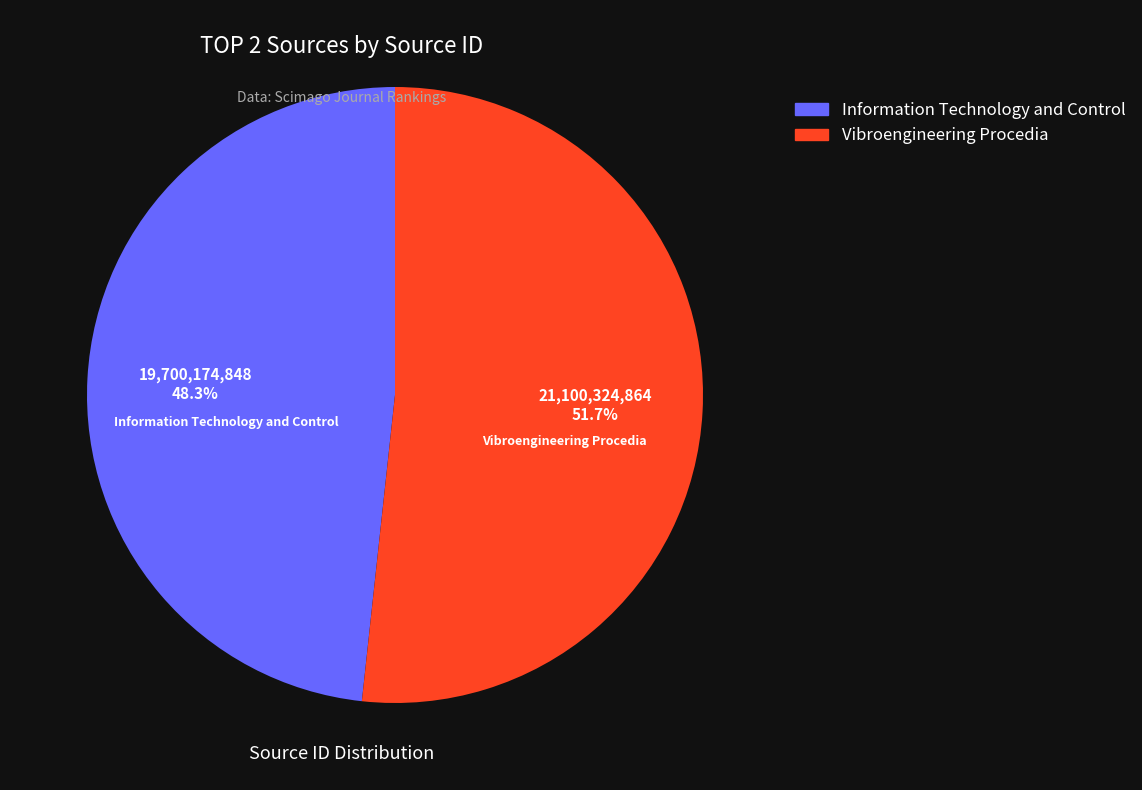

Rank the categories by value from highest to lowest.

Vibroengineering Procedia, Information Technology and Control